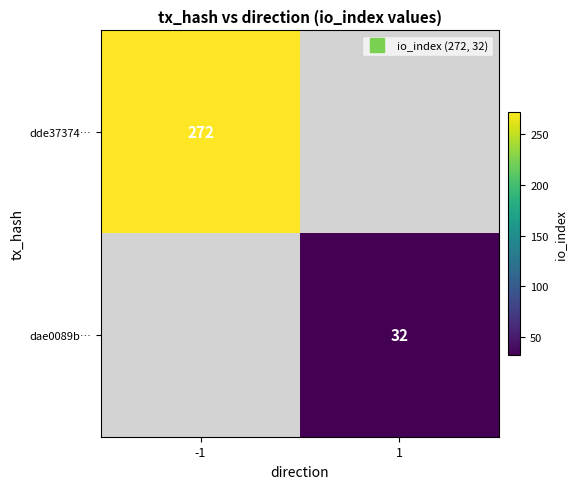

Rank the series by their average value, from highest to lowest.

dde37374…, dae0089b…